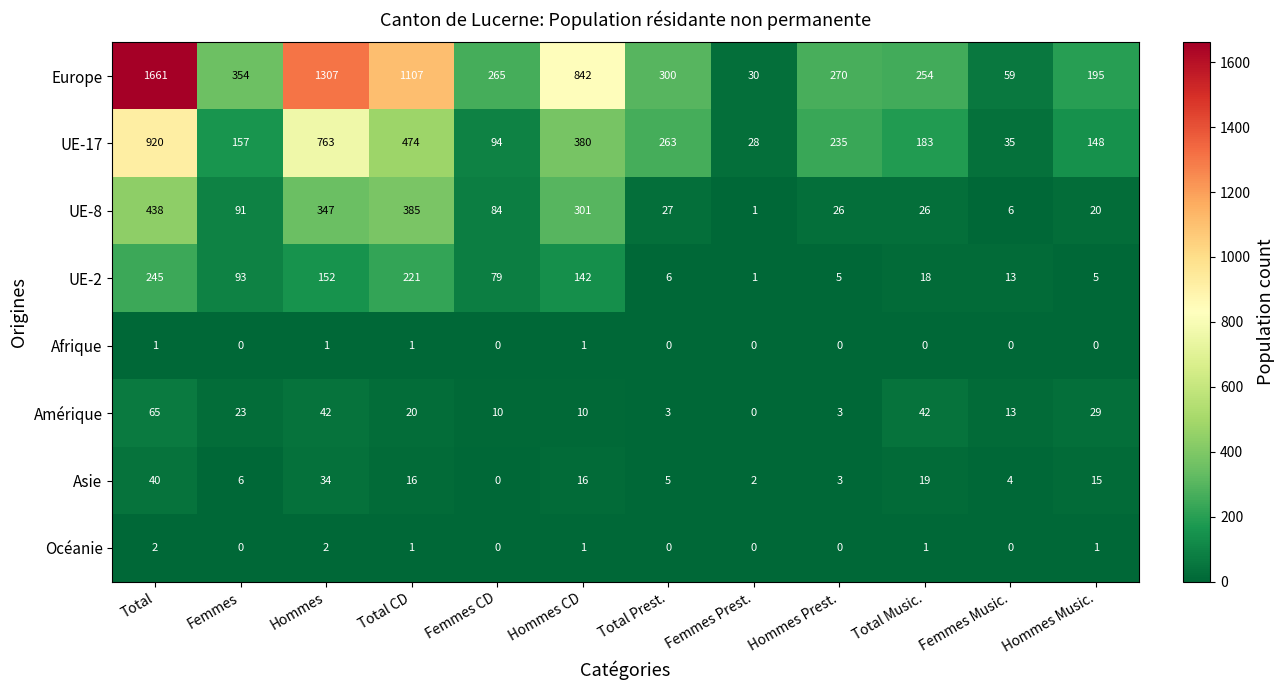

How many values in Afrique are above zero?

4